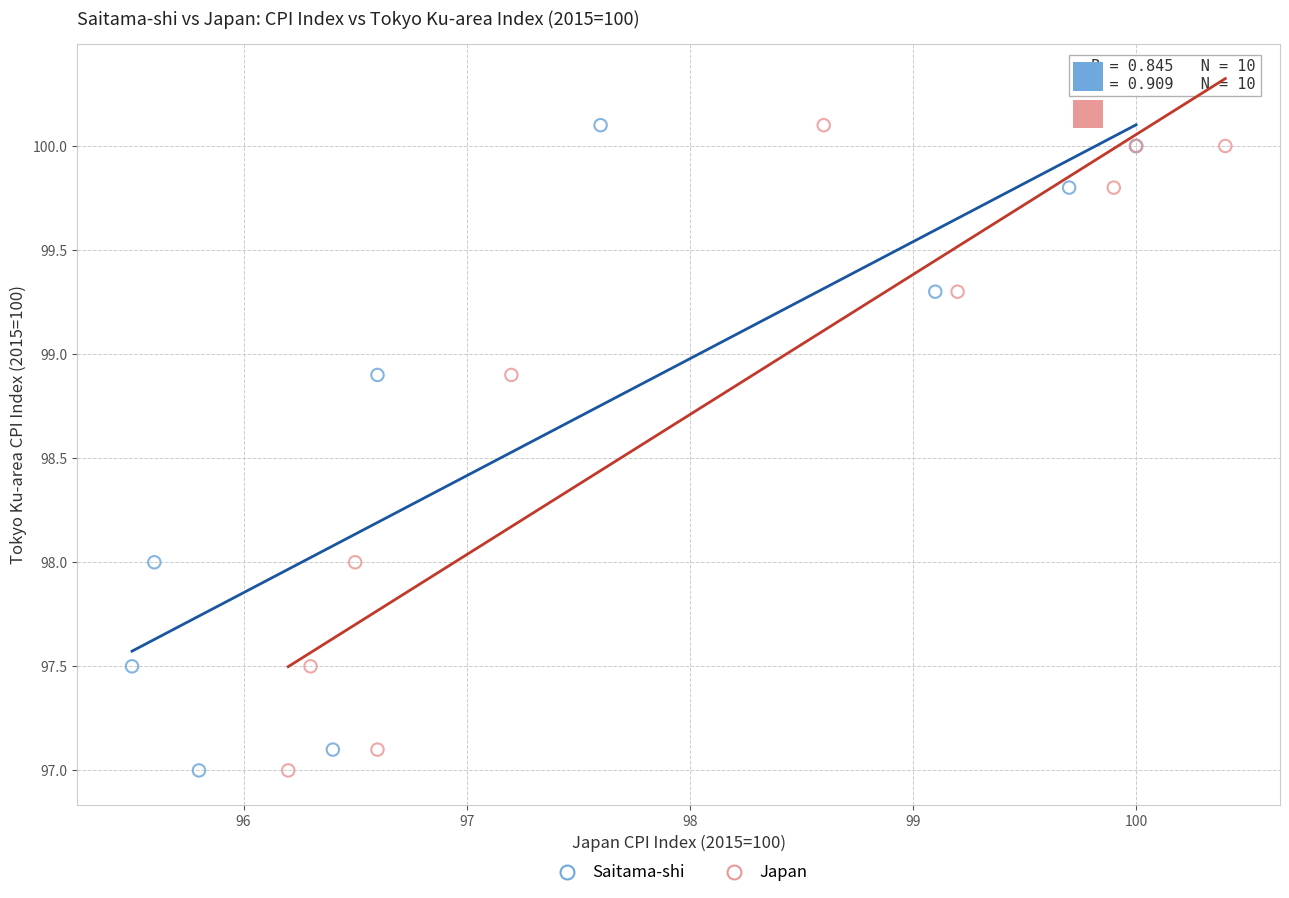

What are all the series names shown in the legend?

Saitama-shi, Japan